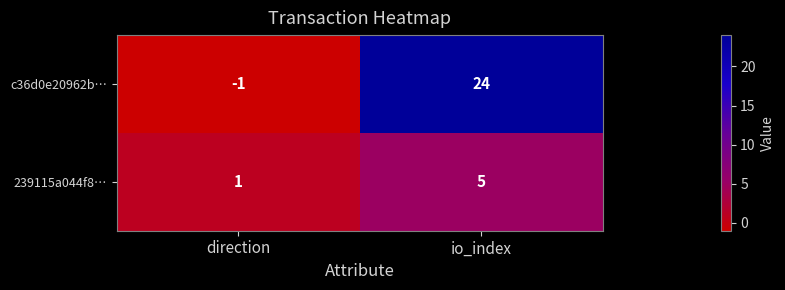

What is the difference between the maximum and minimum values in the c36d0e20962b… series?

25